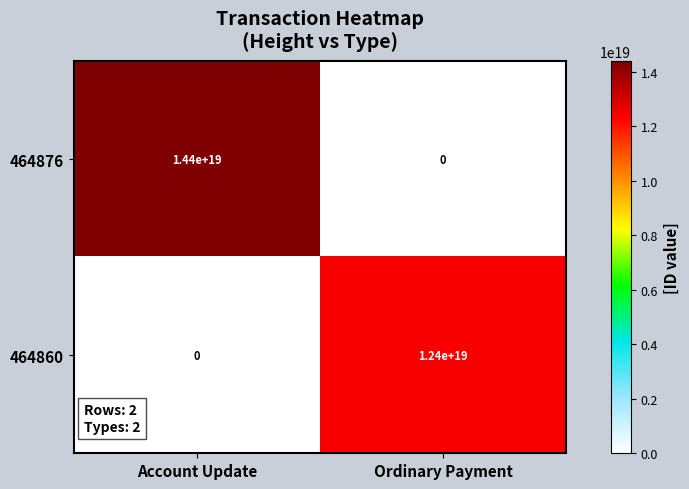

Which category has the lowest value in the 464876 series?

Ordinary Payment